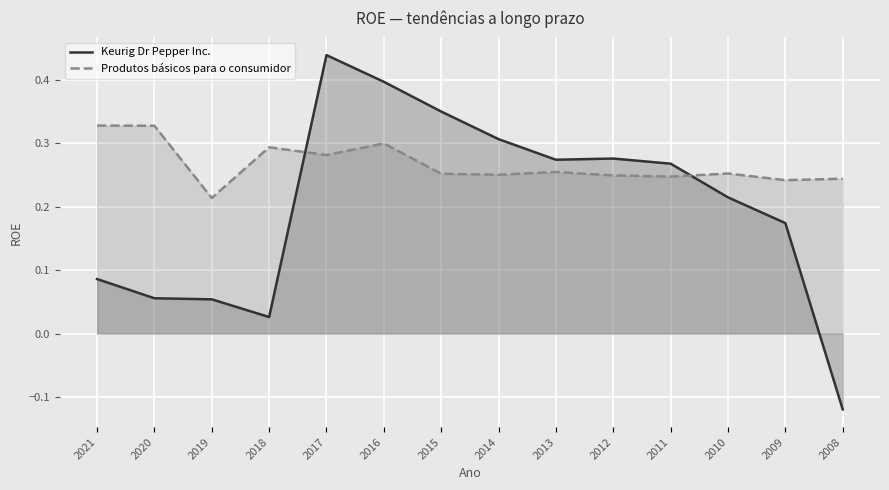

What are all the series names shown in the legend?

Keurig Dr Pepper Inc., Produtos básicos para o consumidor